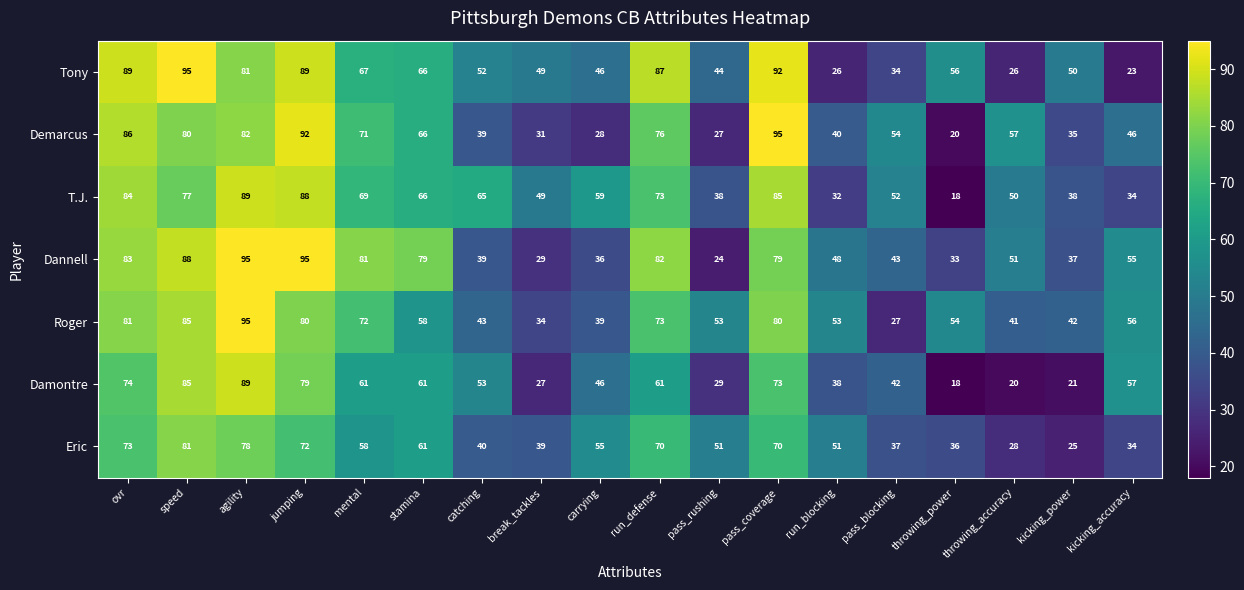

Count the number of data series in this chart.

7